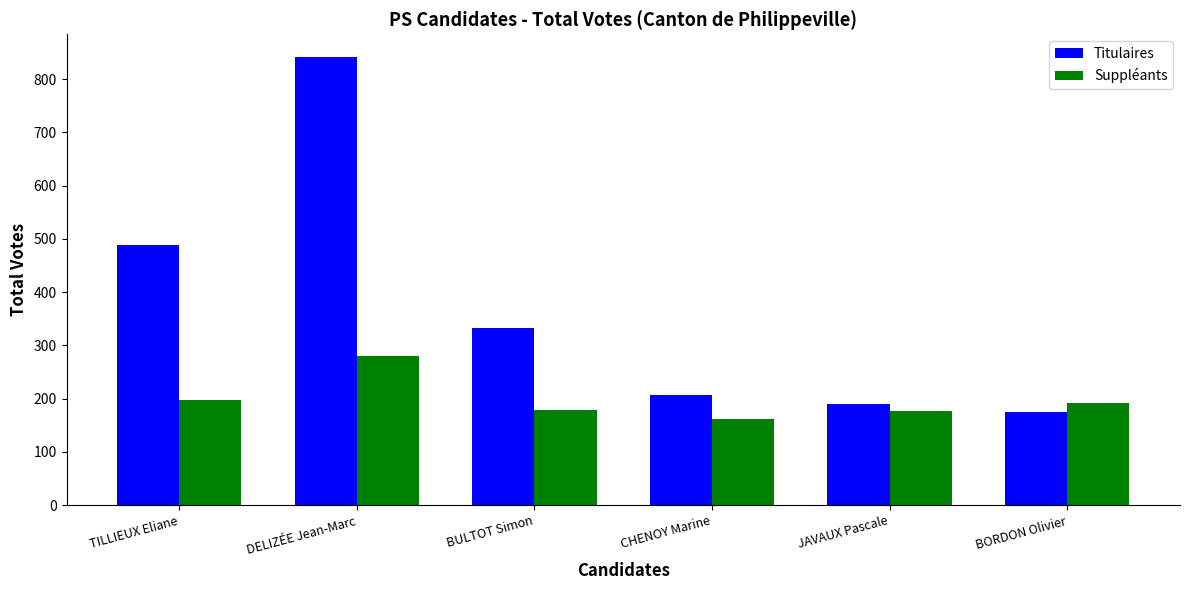

What is the greatest value displayed?

842